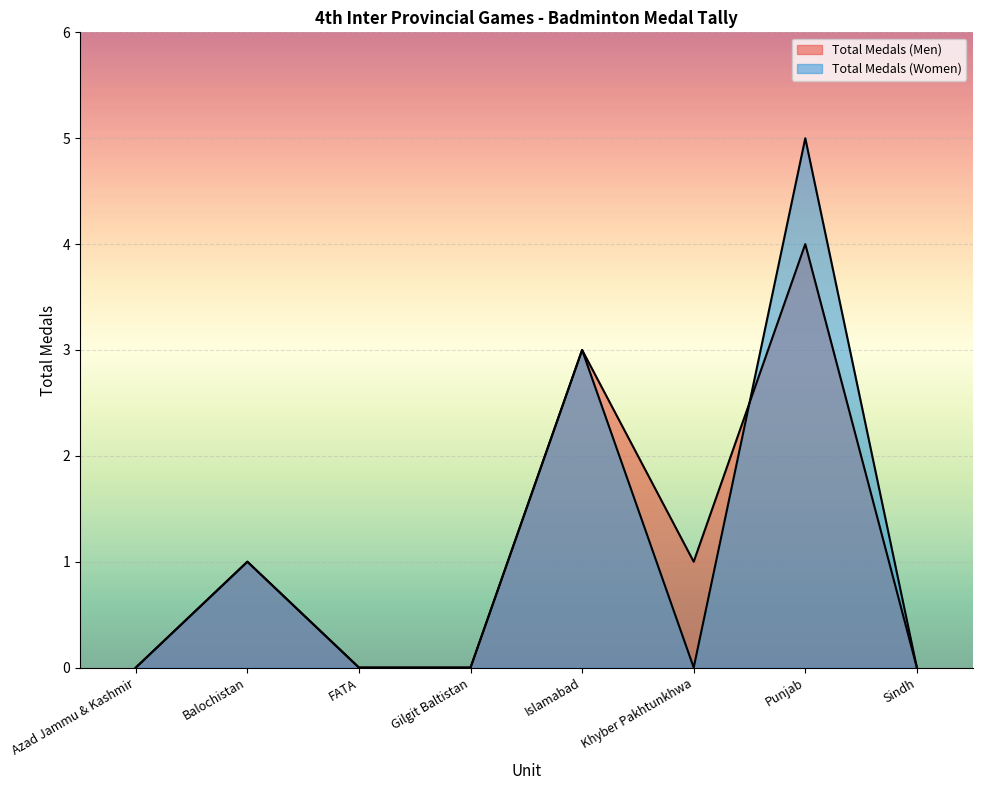

Does the chart display data point markers on the line(s)?

No